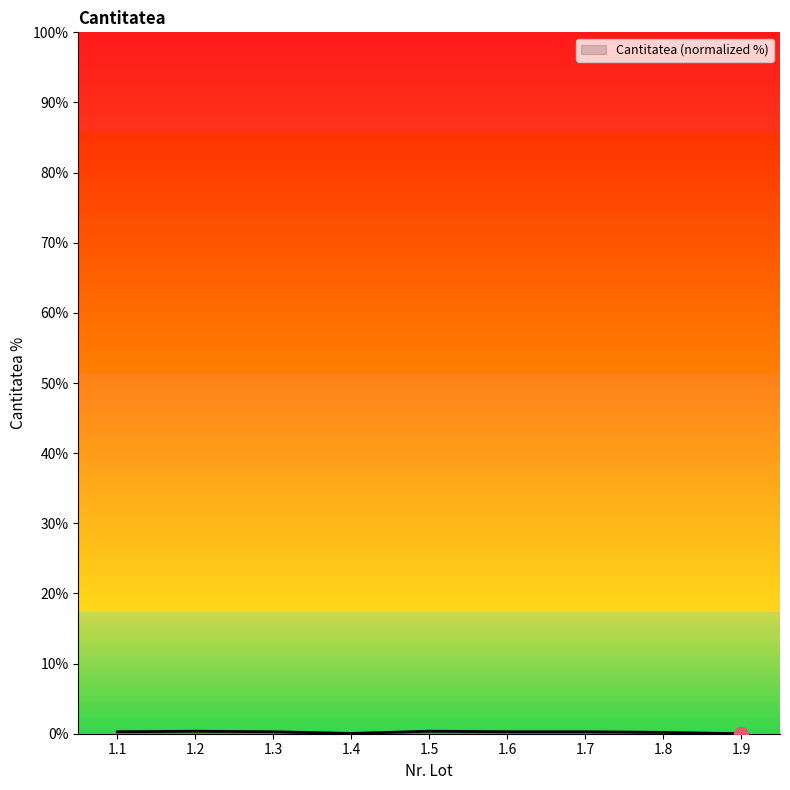

Rank the categories by value from highest to lowest.

1.2, 1.5, 1.1, 1.3, 1.6, 1.7, 1.8, 1.4, 1.9